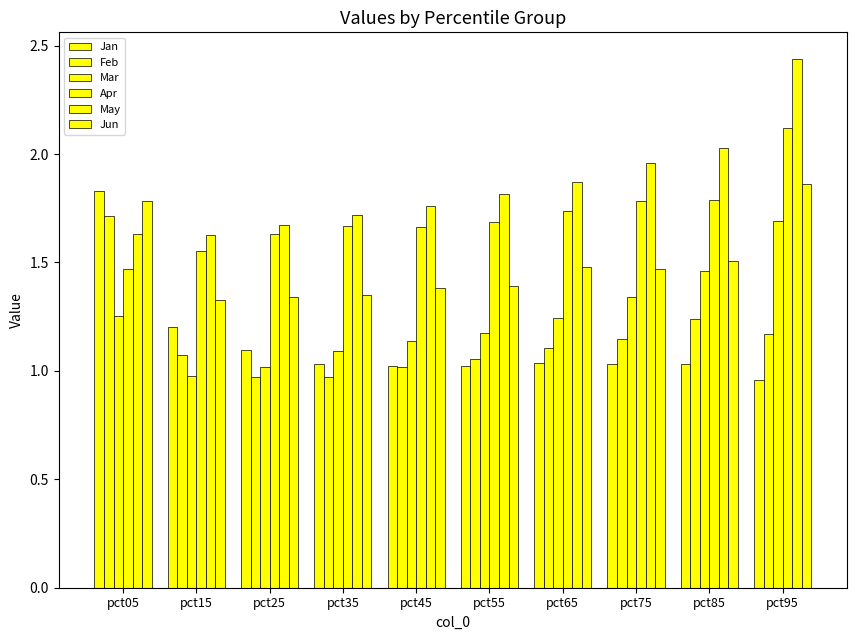

At which label does Jan reach its minimum?

pct95